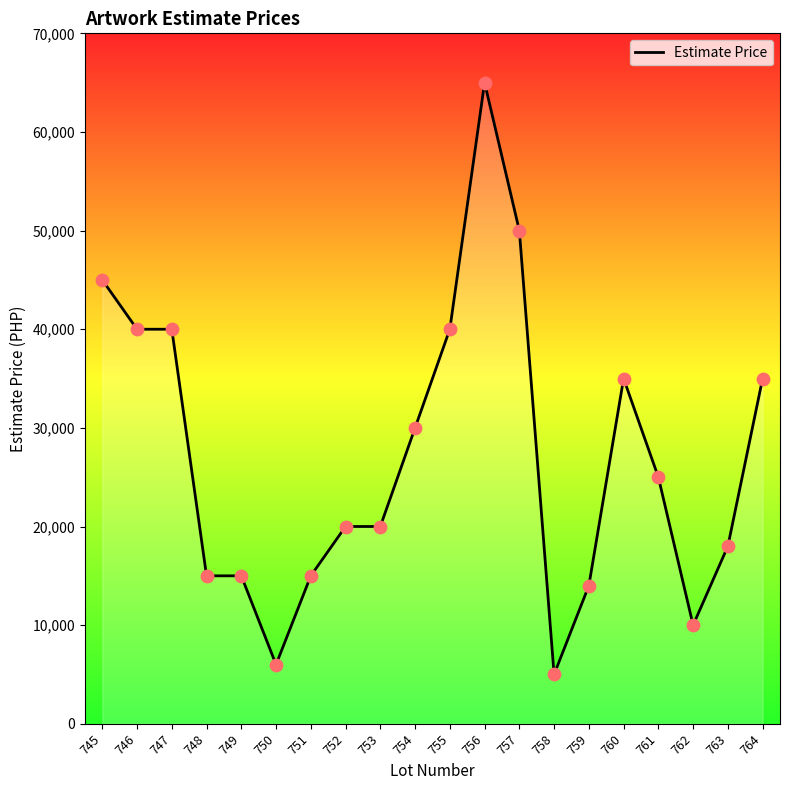

Between 746 and 756, which is larger?

756